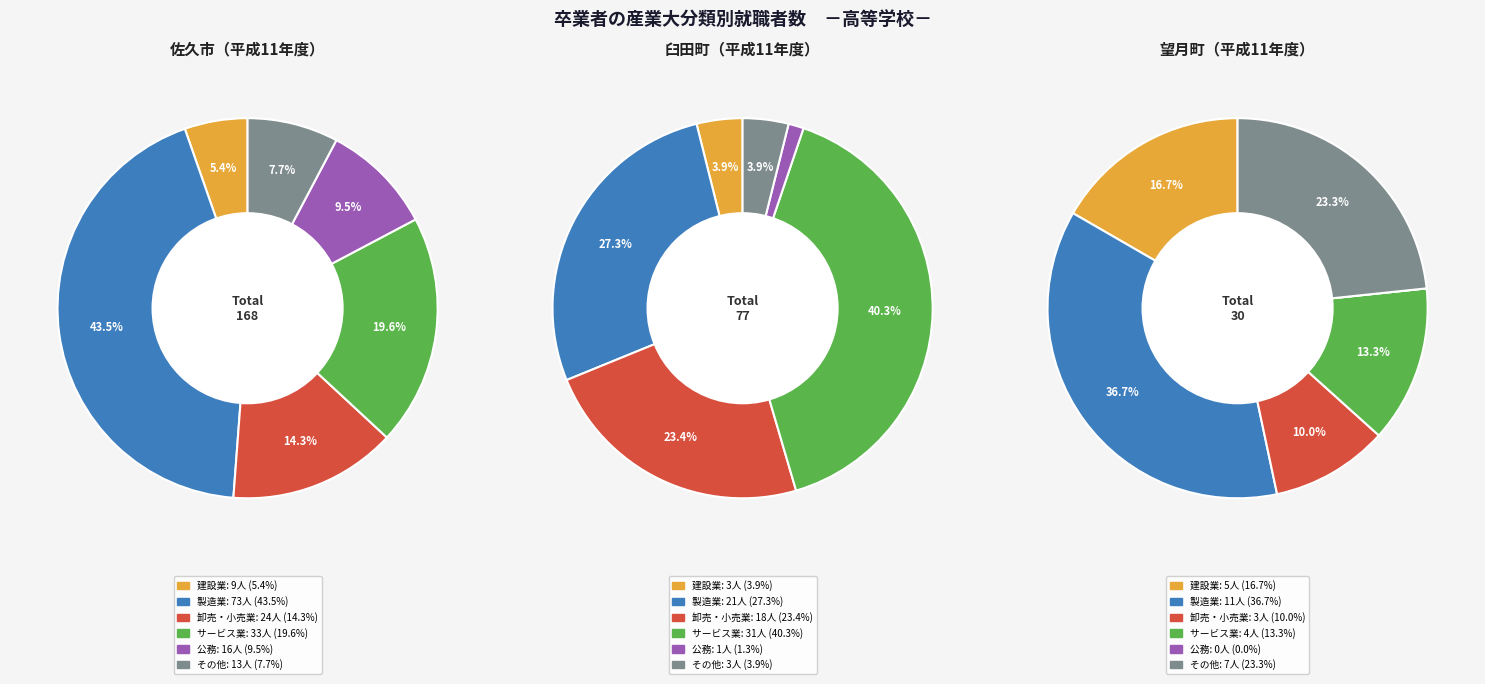

Is there a majority slice in this chart?

No